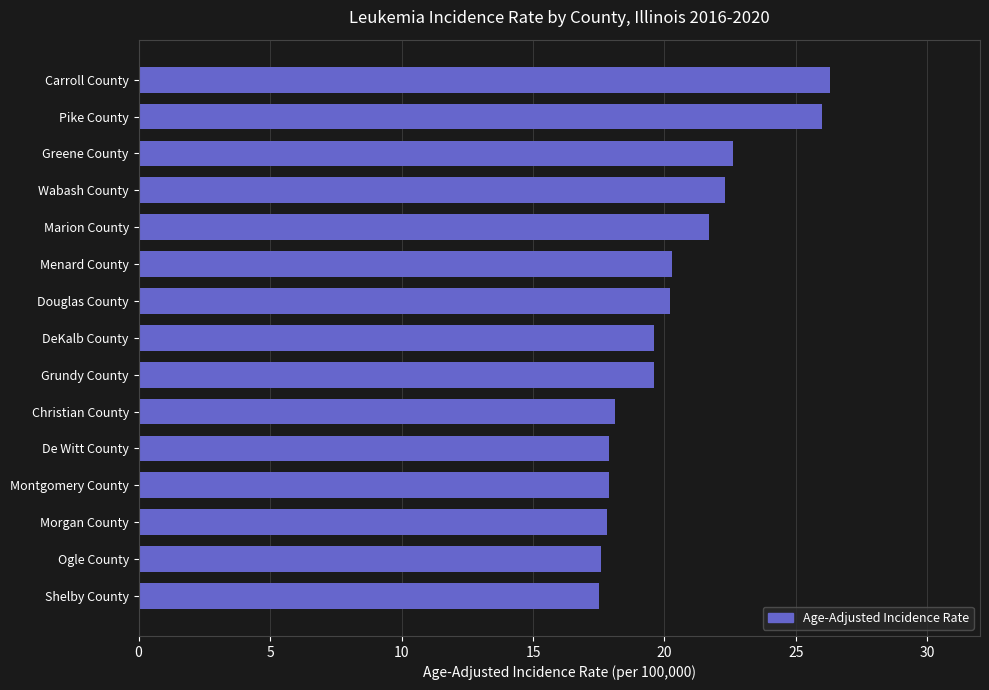

How many data points does each series have?

15